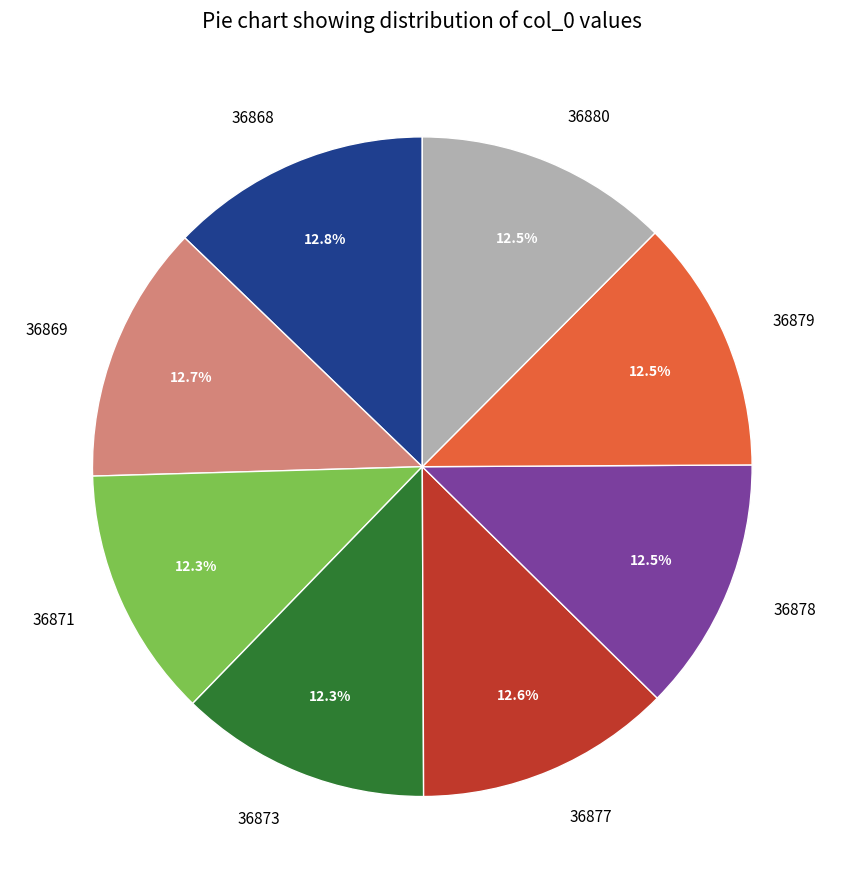

Is 36880 the majority of the pie?

No